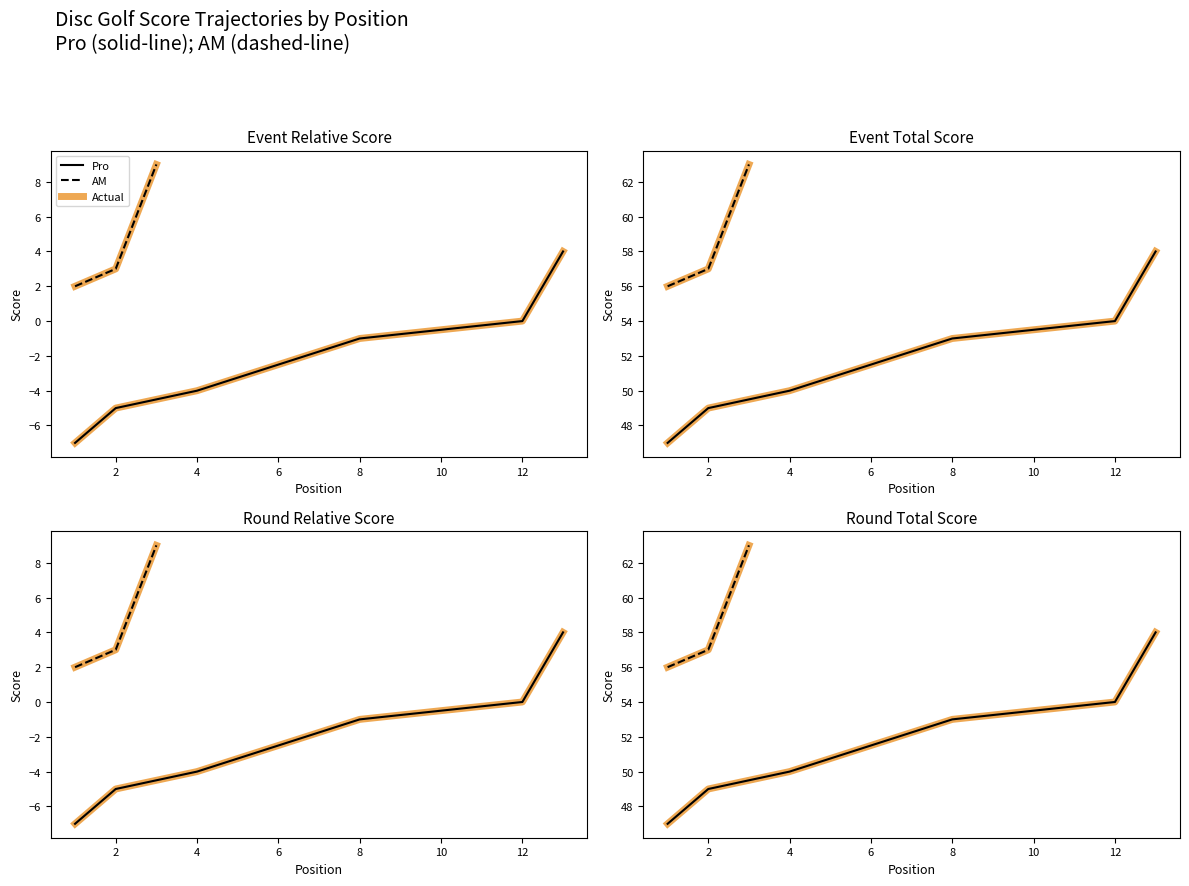

True or false: event_total_score has a value of 22 at Rob Hicks.

False